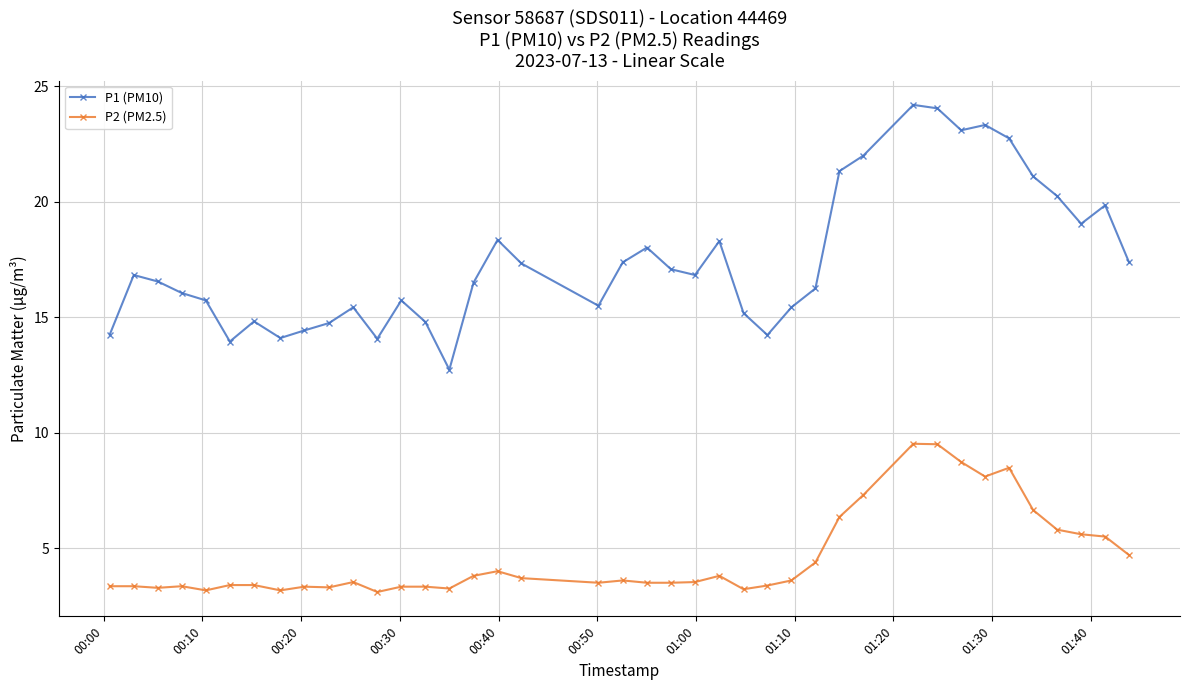

Is this an area chart (filled region under the line)?

No